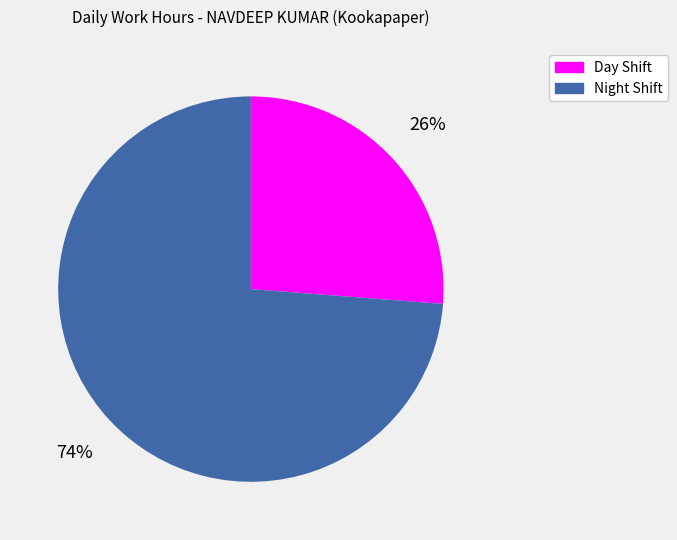

Rank the categories by value from highest to lowest.

Night Shift, Day Shift